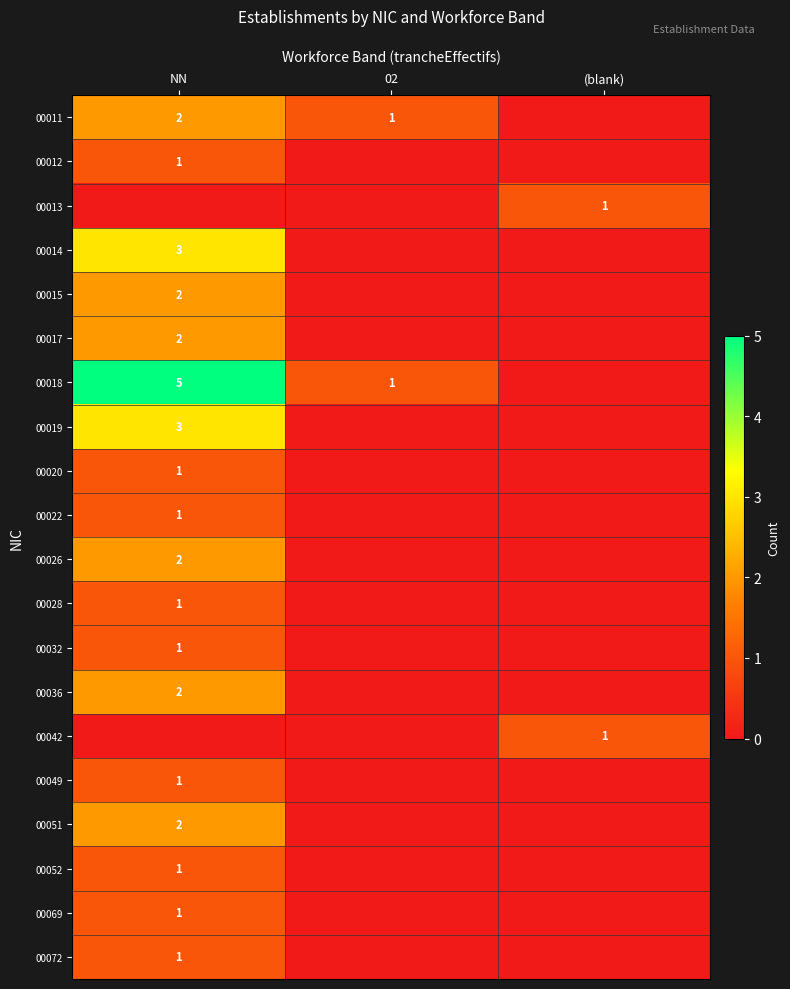

Is it true that 00018 equals 5 at NN?

True